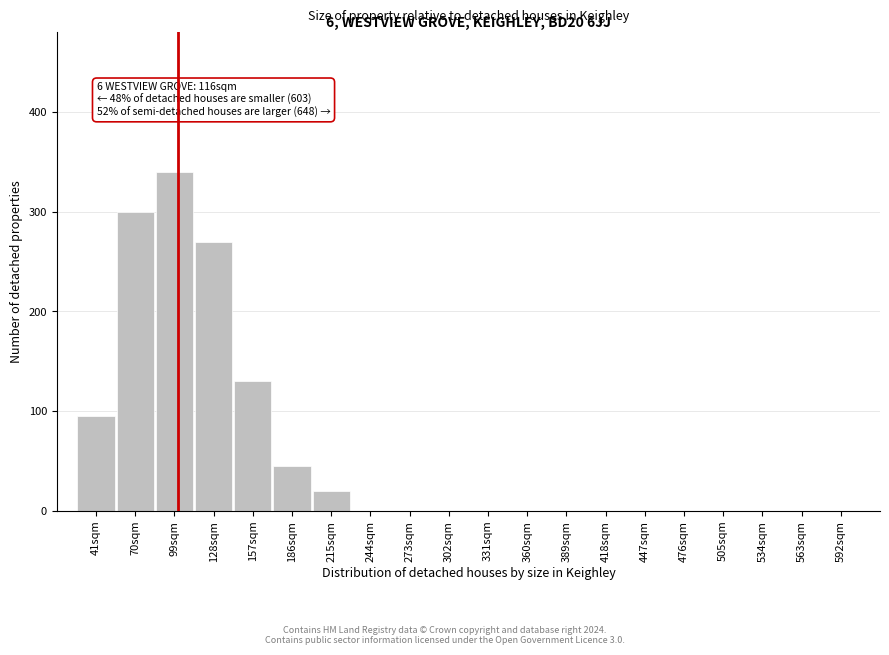

Reading left to right, transcribe all the data shown in this chart.

41sqm=95	70sqm=300	99sqm=340	128sqm=270	157sqm=130	186sqm=45	215sqm=20	244sqm=0	273sqm=0	302sqm=0	331sqm=0	360sqm=0	389sqm=0	418sqm=0	447sqm=0	476sqm=0	505sqm=0	534sqm=0	563sqm=0	592sqm=0